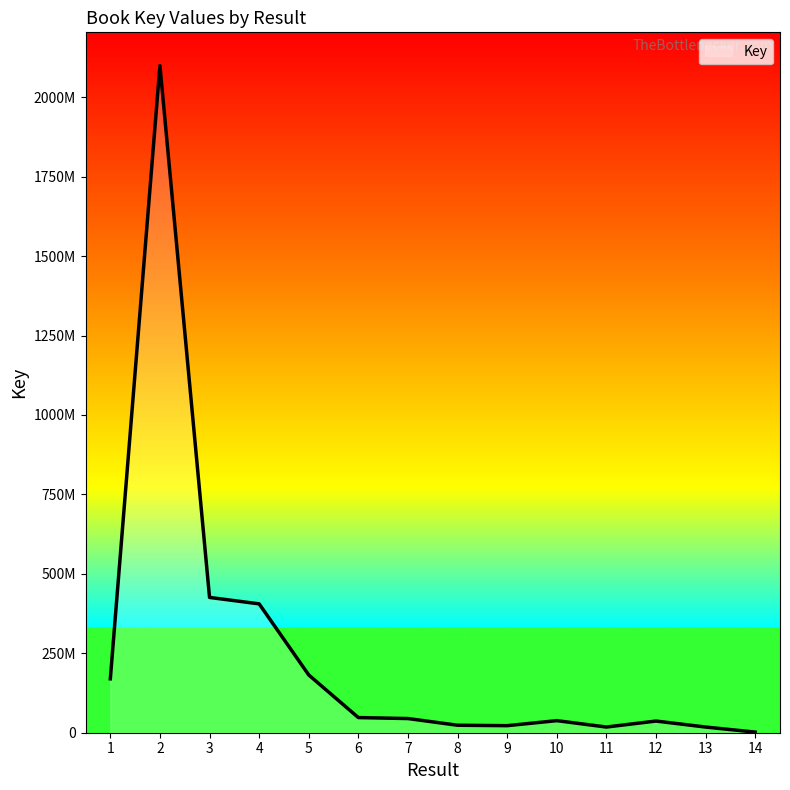

Does the chart have visible grid lines?

No